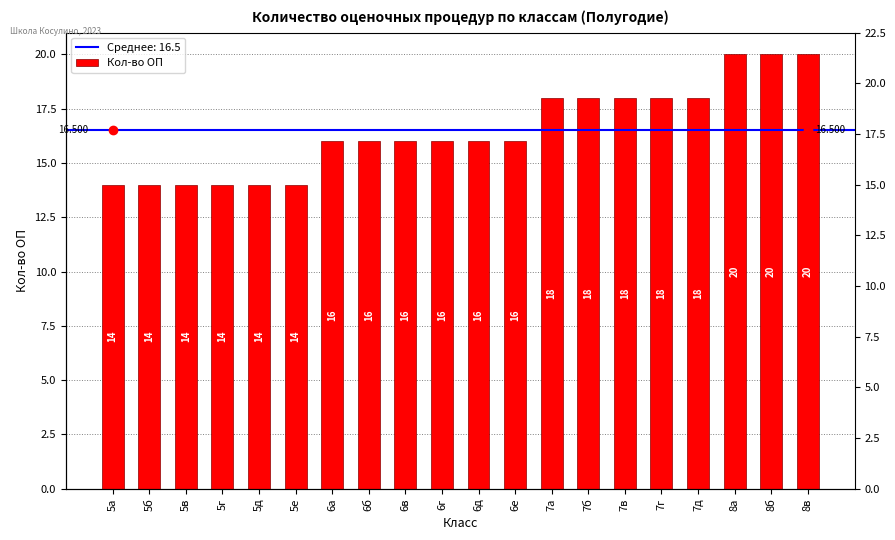

What is the label of the 3rd bar from the left?

5в